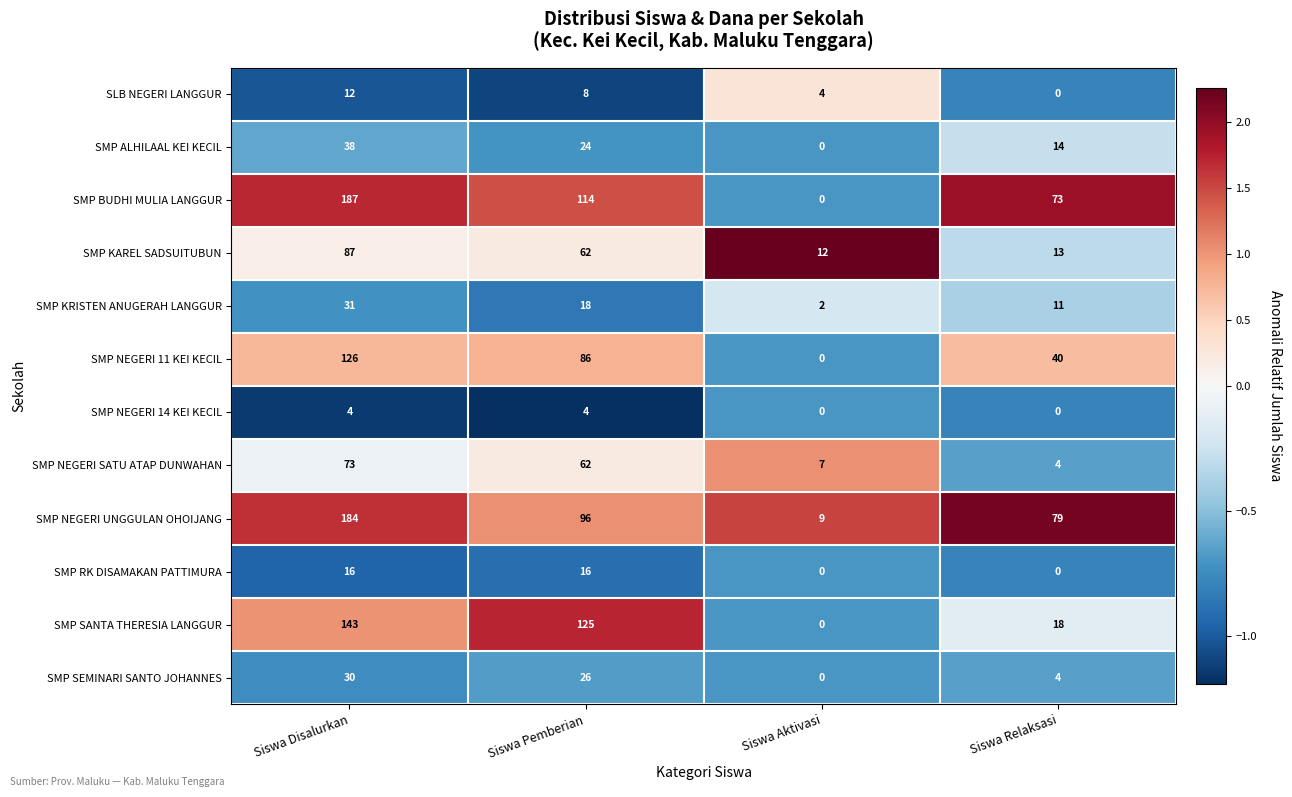

Is it true that SMP NEGERI UNGGULAN OHOIJANG equals 96 at Siswa Pemberian?

True